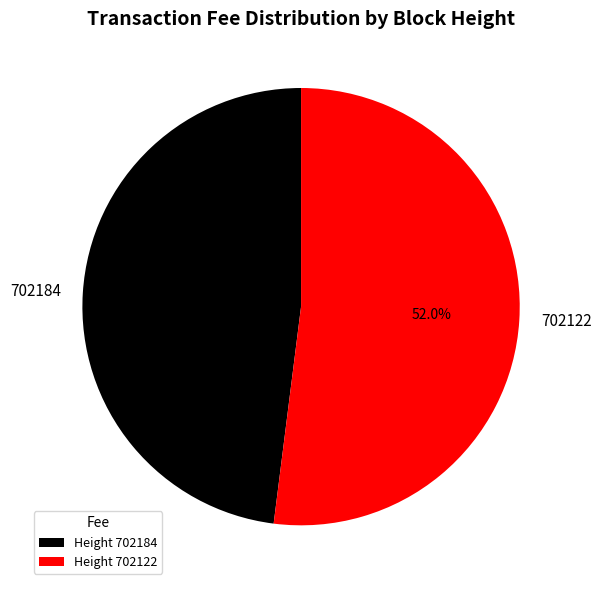

What is the smallest slice in the pie chart?

702184